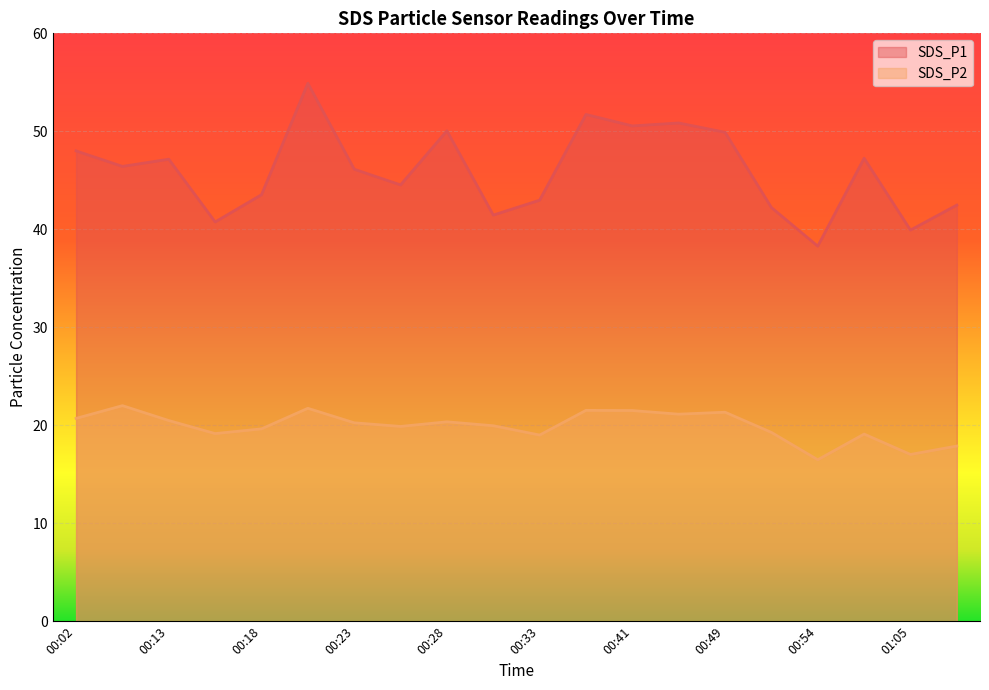

True or false: SDS_P2 and SDS_P1 intersect in this chart.

False